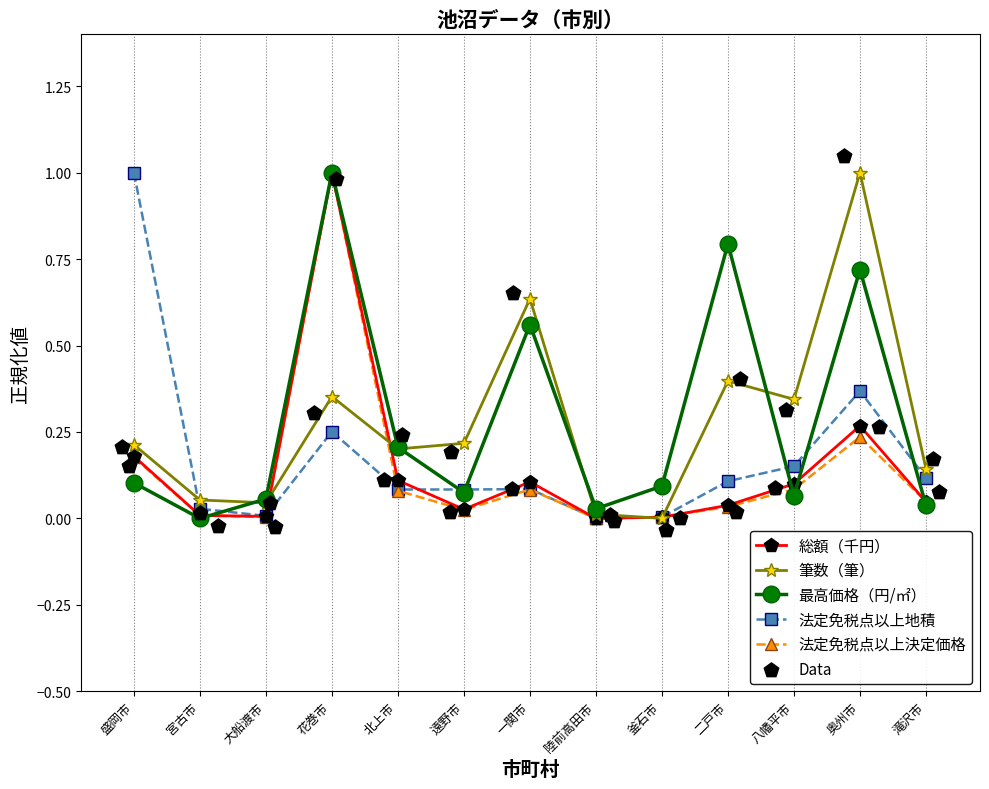

Which series has the largest total across all categories?

最高価格（円/㎡）